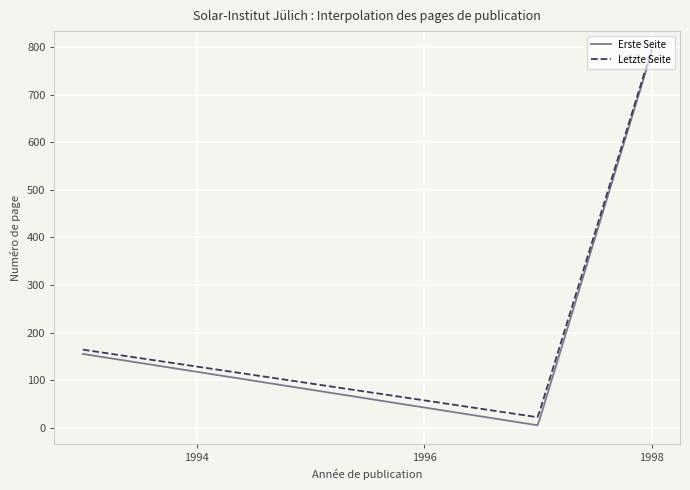

Which series has the largest range (max minus min)?

Erste Seite